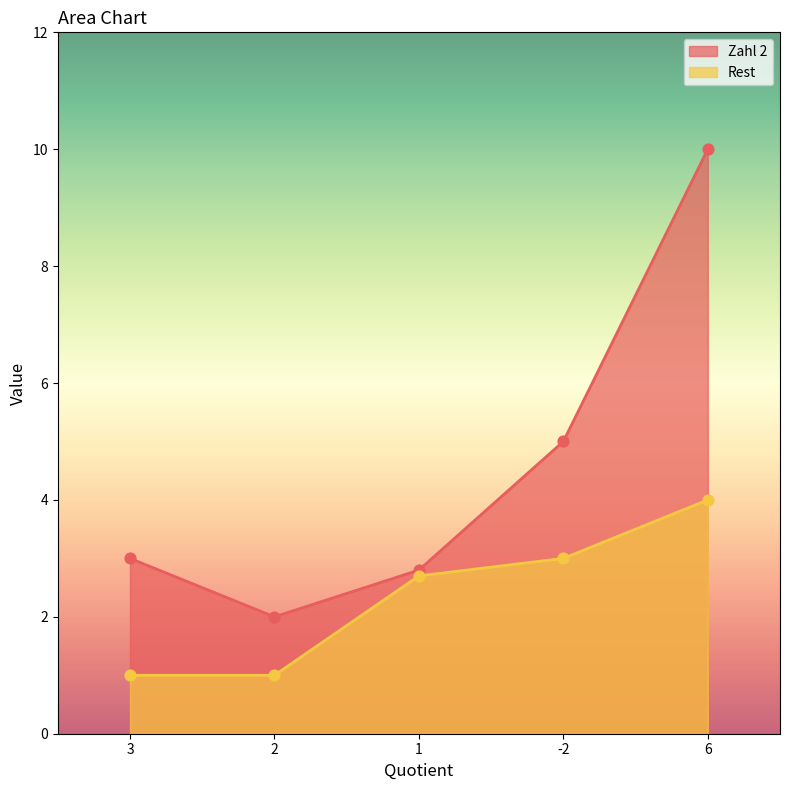

At which category is the sum across all series the highest?

6